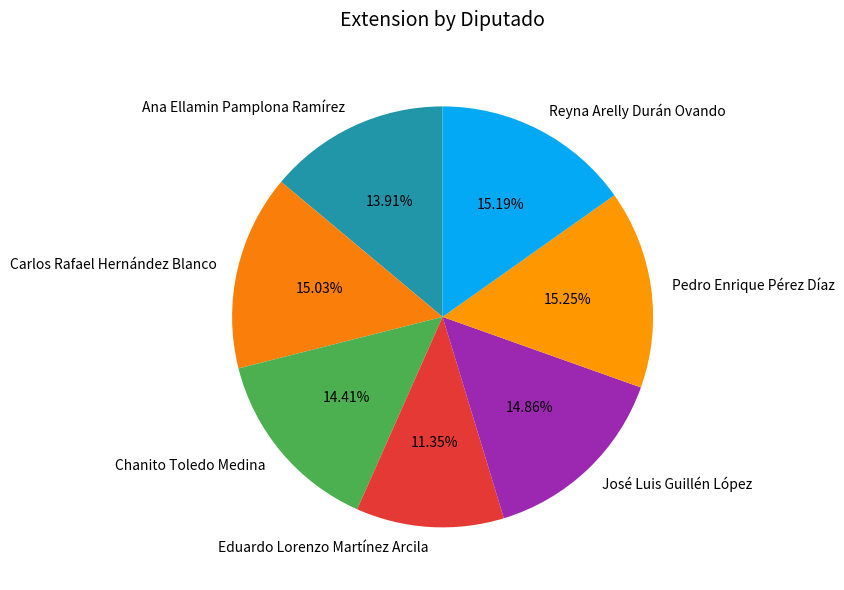

What is the smallest slice in the pie chart?

Eduardo Lorenzo Martínez Arcila